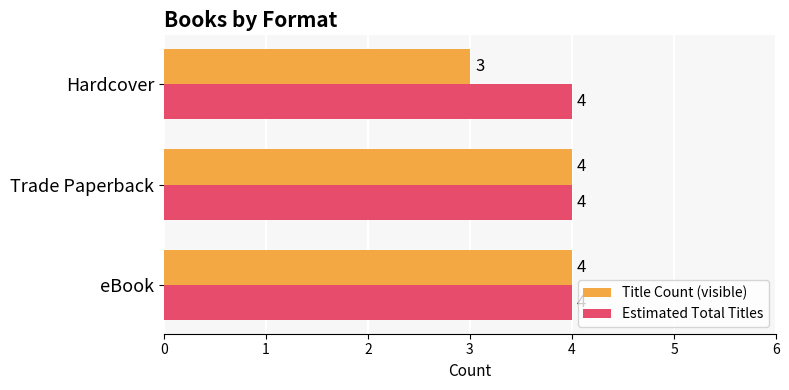

Rank the series by their average value, from lowest to highest.

Title Count (visible), Estimated Total Titles